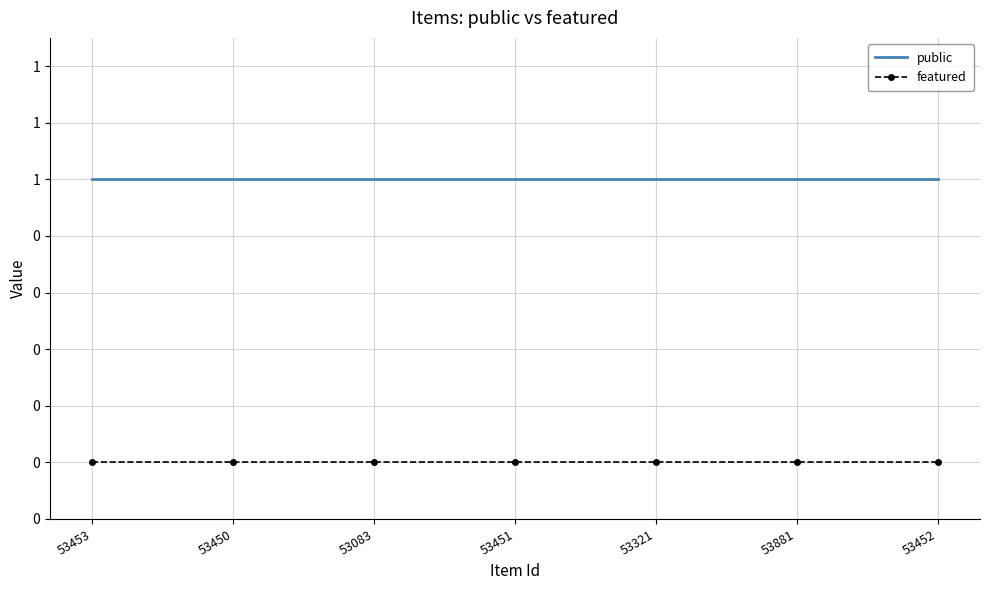

List the series in order of their overall mean, highest first.

public, featured